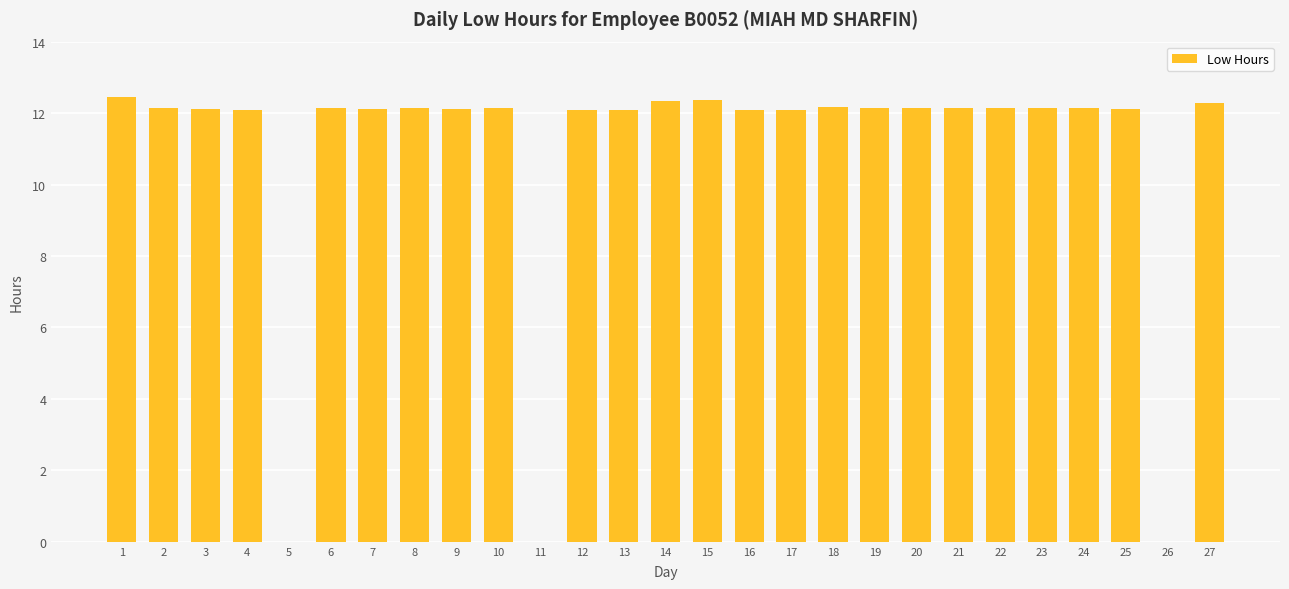

What is the sum of the values at 26 and 24?

12.1